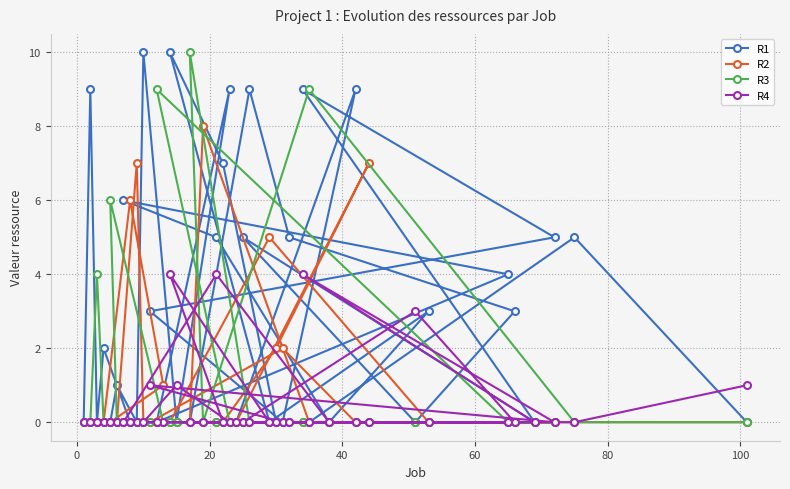

What is the maximum value shown in the chart?

10